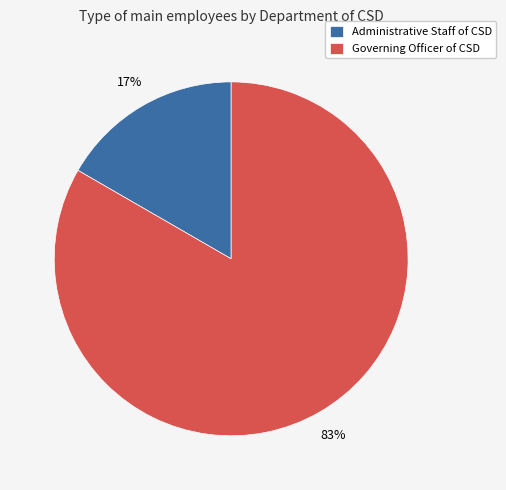

To the nearest percent, what percentage of the pie is Administrative Staff of CSD?

17%